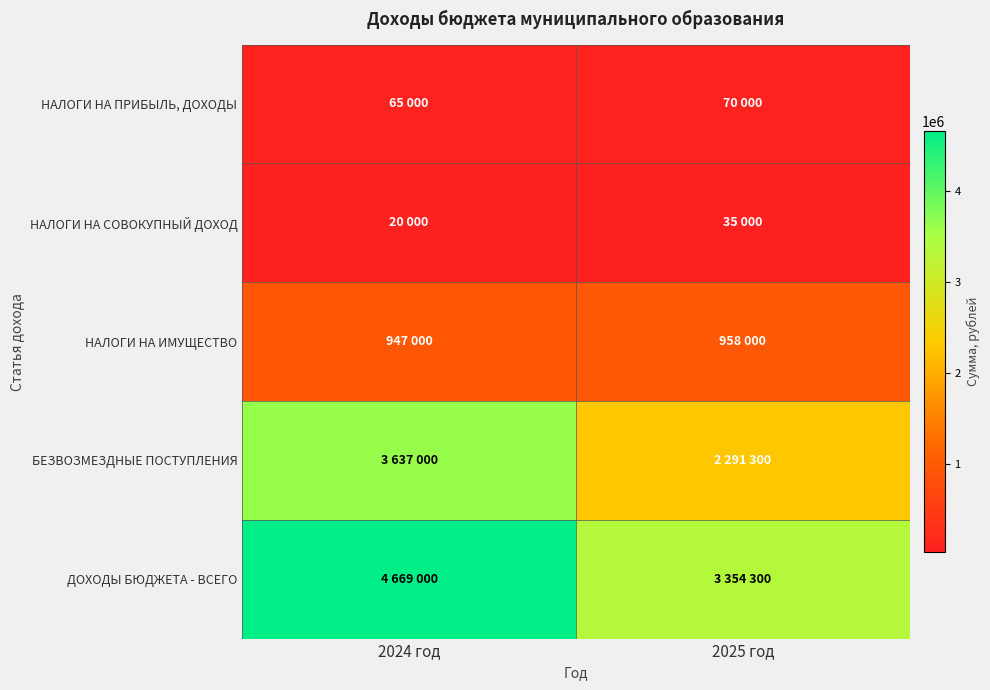

Rank the series at 2024 год from highest to lowest value.

ДОХОДЫ БЮДЖЕТА - ВСЕГО, БЕЗВОЗМЕЗДНЫЕ ПОСТУПЛЕНИЯ, НАЛОГИ НА ИМУЩЕСТВО, НАЛОГИ НА ПРИБЫЛЬ, ДОХОДЫ, НАЛОГИ НА СОВОКУПНЫЙ ДОХОД